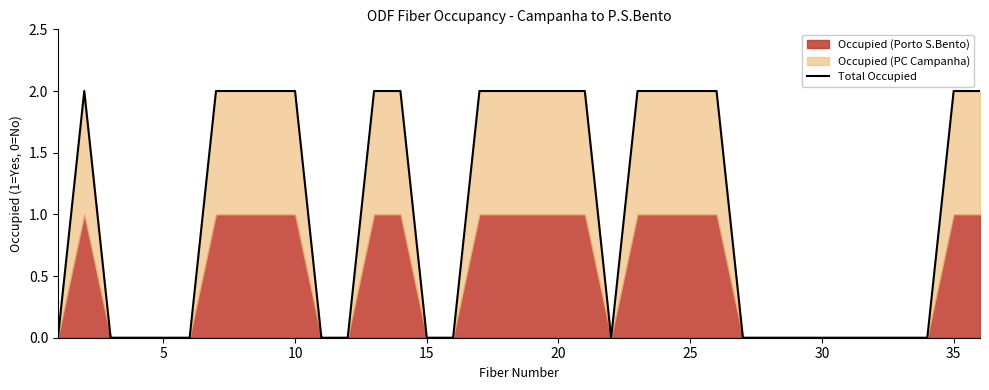

How many values are below 2?

18